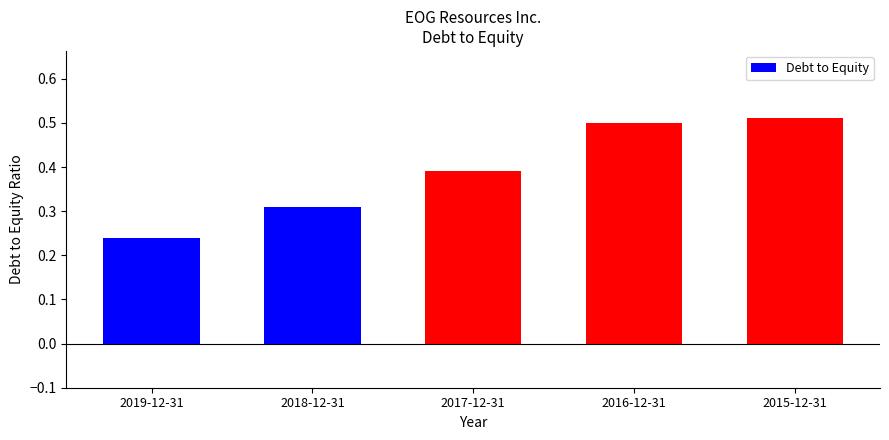

What is the sum of the values at 2016-12-31 and 2018-12-31?

0.8